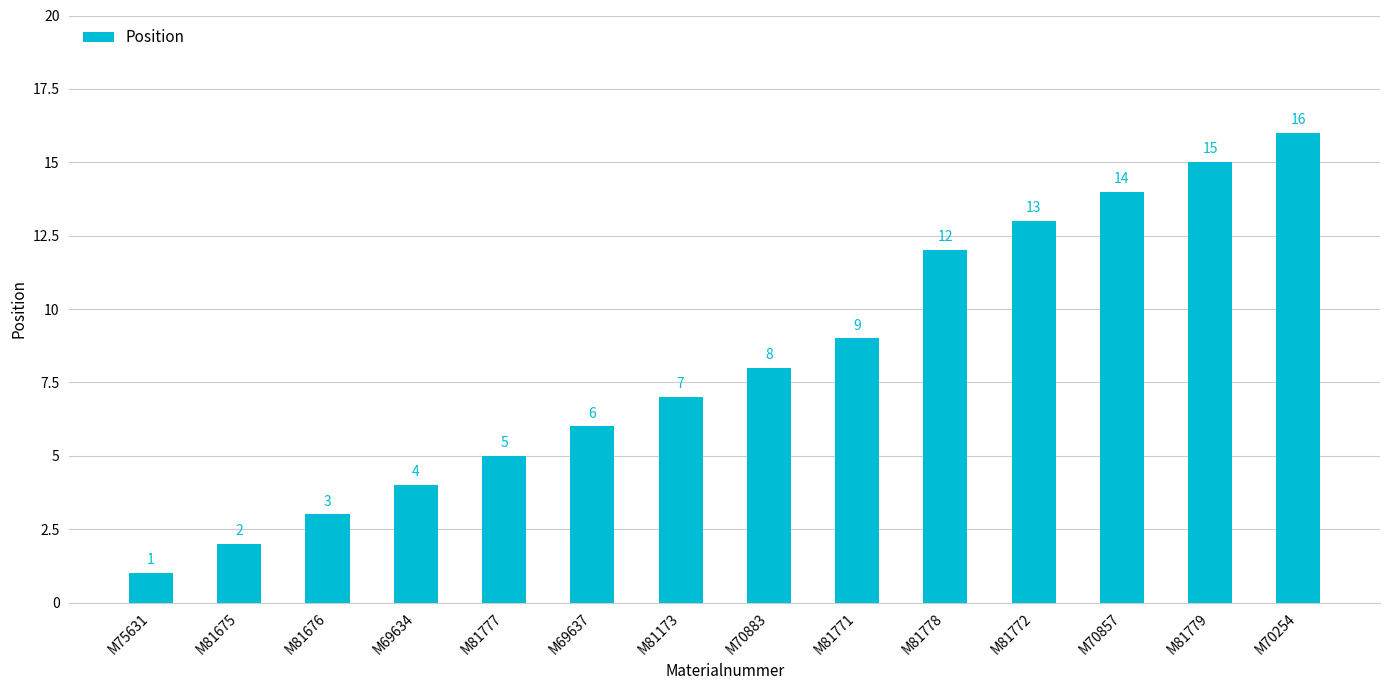

Reading right to left, what are all the values shown in this chart?

M70254=16	M81779=15	M70857=14	M81772=13	M81778=12	M81771=9	M70883=8	M81173=7	M69637=6	M81777=5	M69634=4	M81676=3	M81675=2	M75631=1